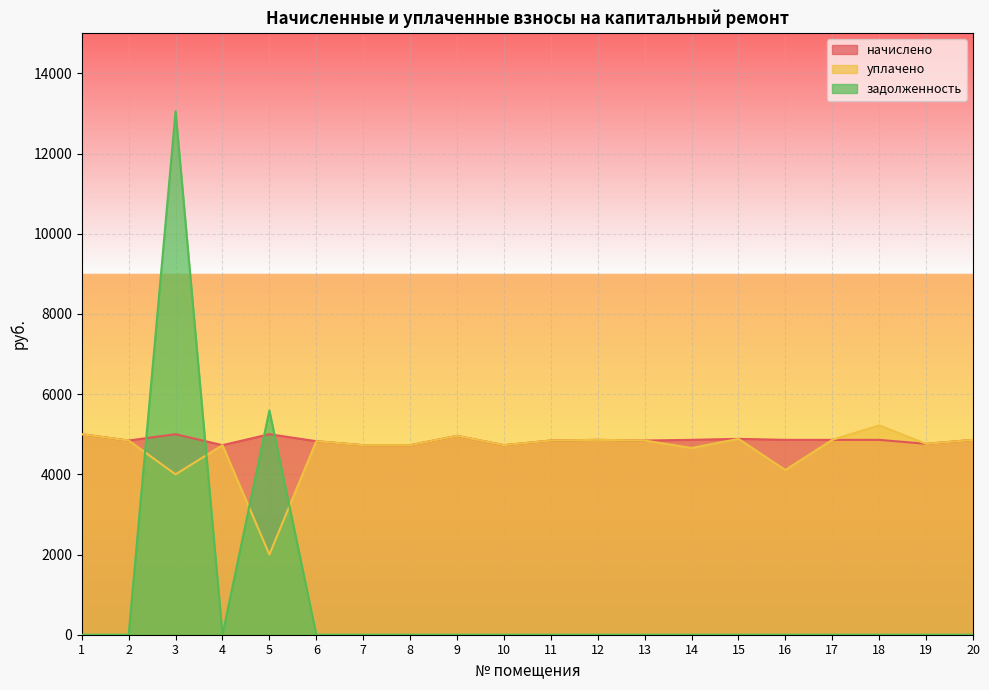

True or false: задолженность and уплачено cross at least once.

True